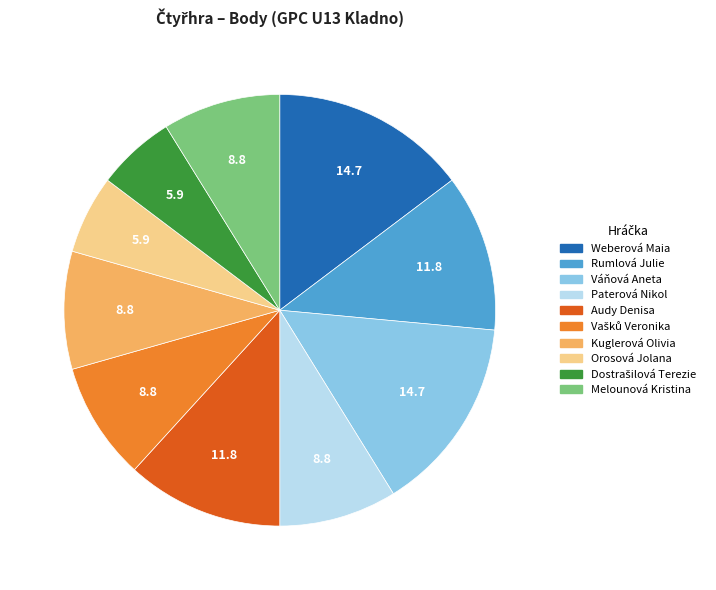

How many slices are in this pie chart?

10